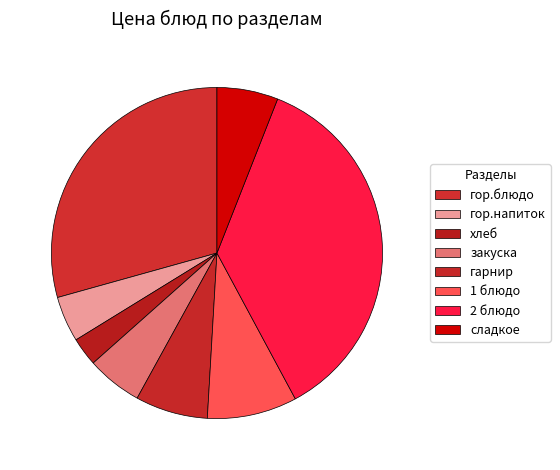

True or false: 1 блюдо accounts for 9% of the total.

True